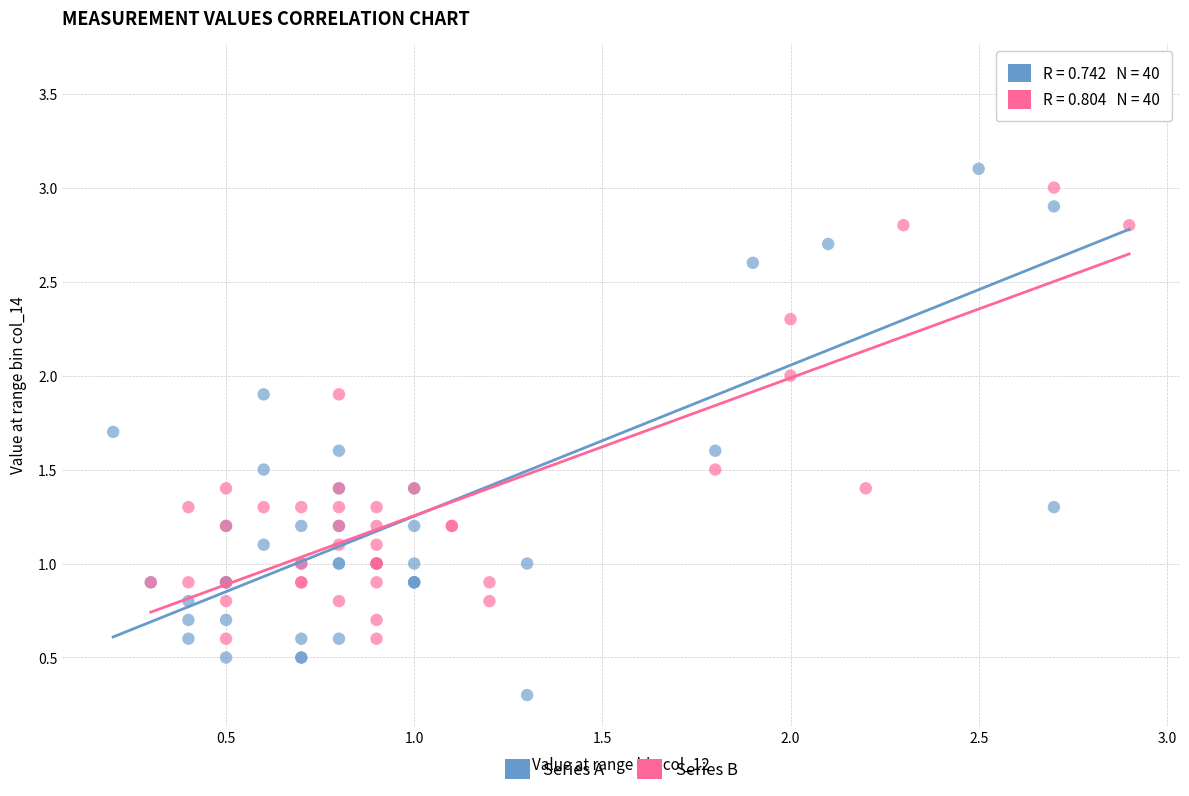

Which series has the largest Y range (max minus min)?

Series A